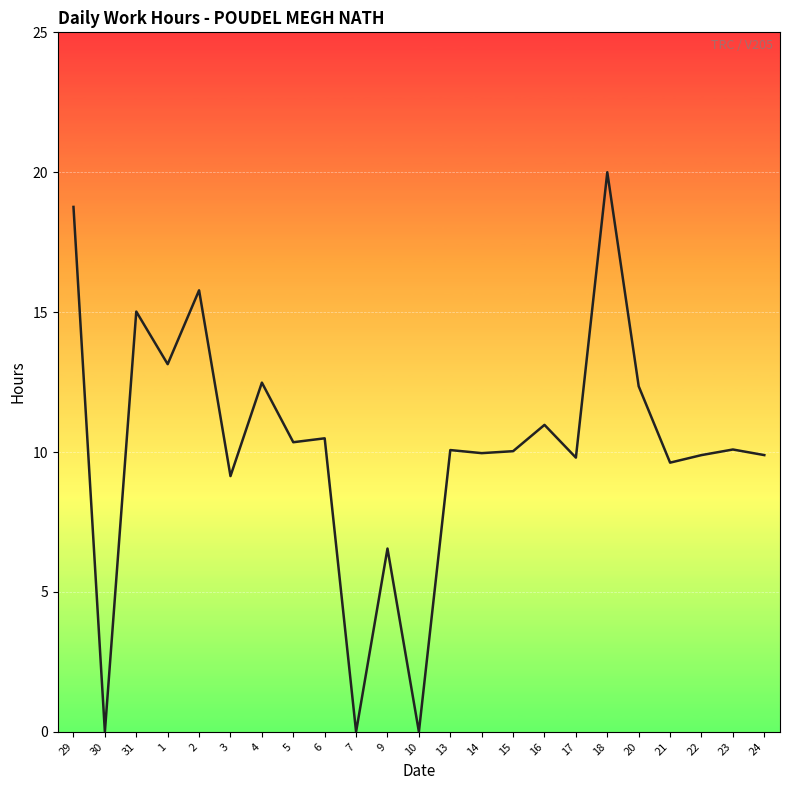

At which category does the chart reach its peak across all series?

18